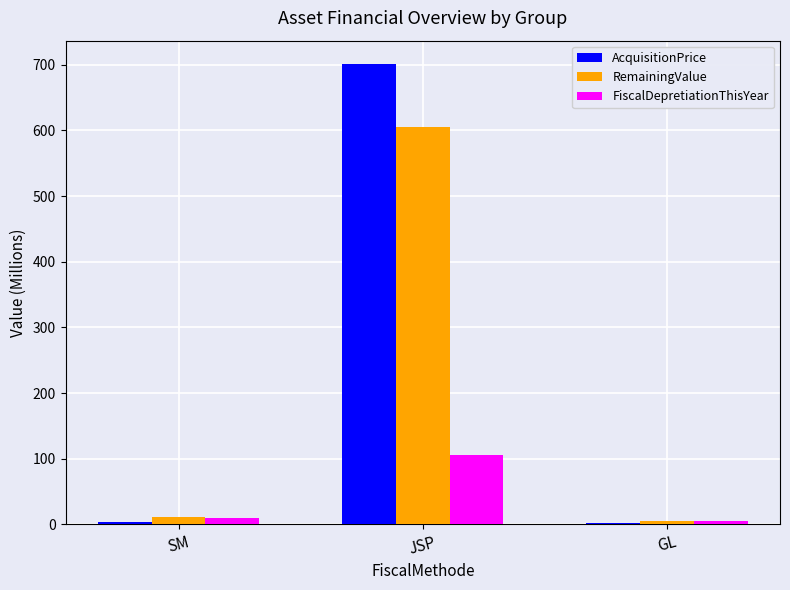

How many data points does each series have?

3